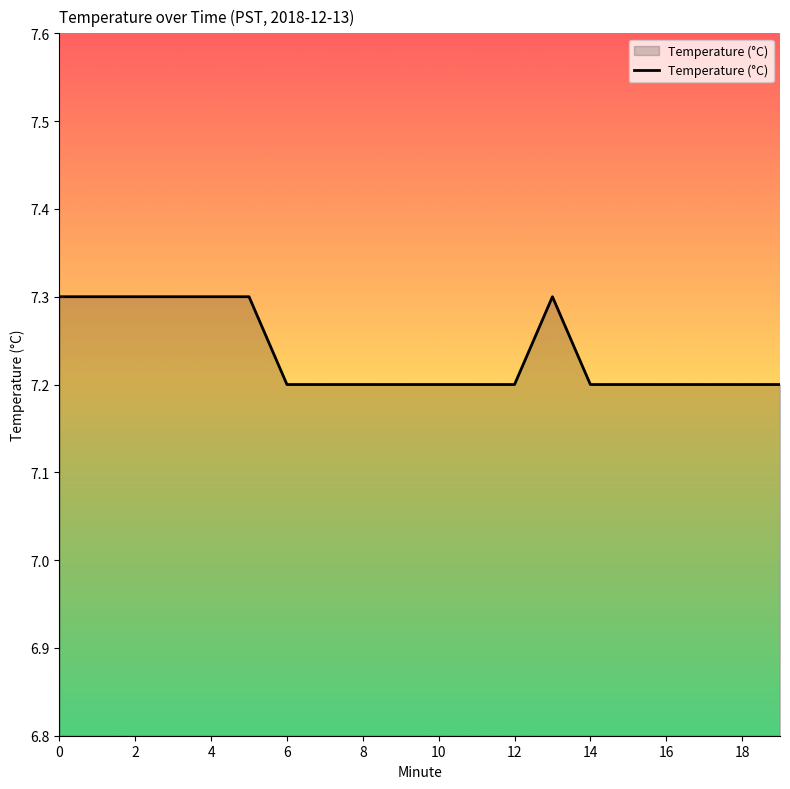

What is the maximum value shown in the chart?

7.3